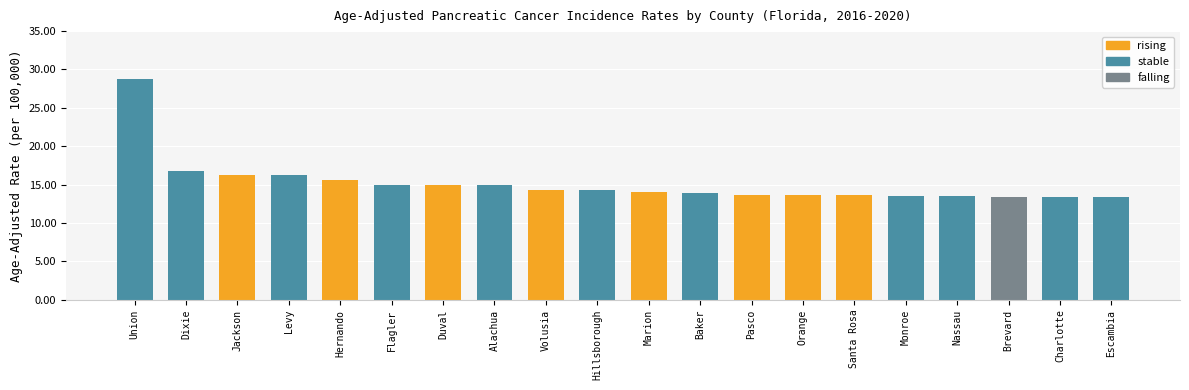

What is the smallest value displayed?

13.4